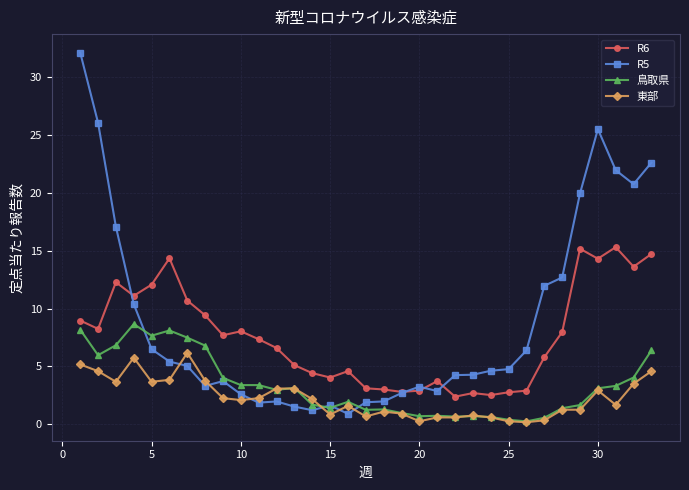

True or false: R5 has more than 1 interior local peaks.

True